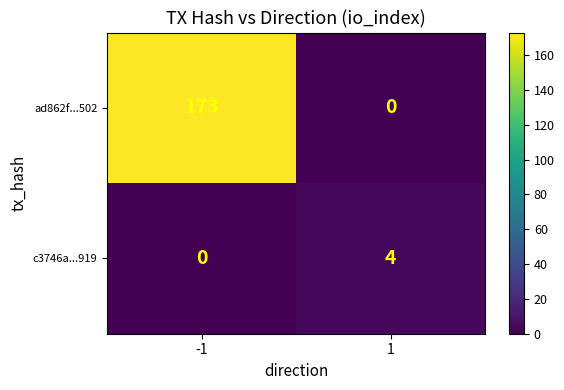

Reading left to right, what are all the values shown in this chart?

ad862f...502: -1=173	1=0
c3746a...919: -1=0	1=4